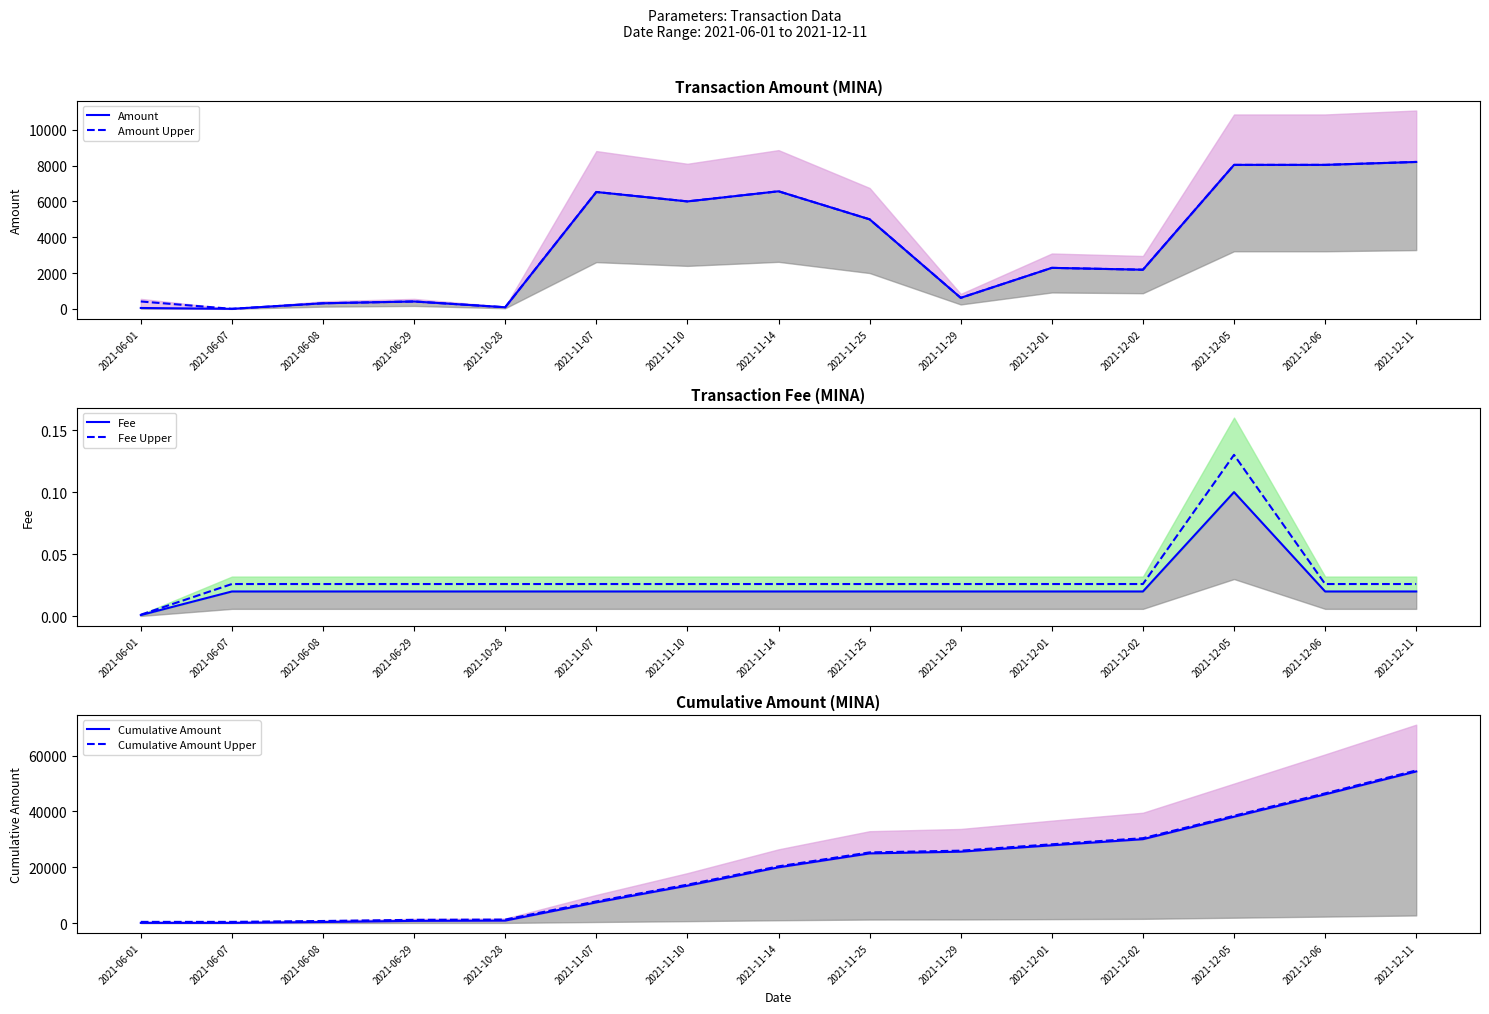

What position from the left is 2021-06-07?

2